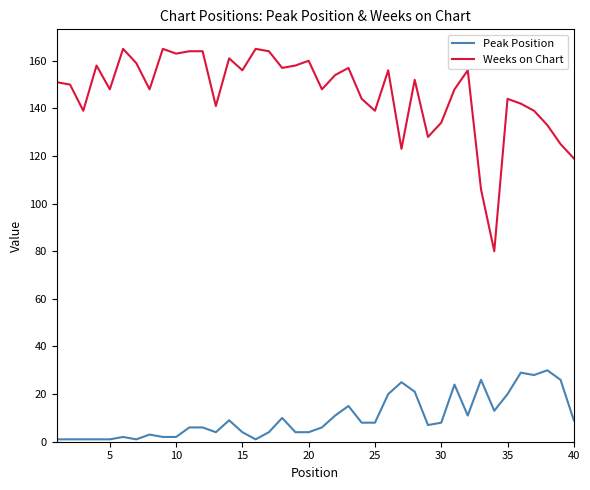

True or false: Weeks on Chart and Peak Position cross at least once.

False